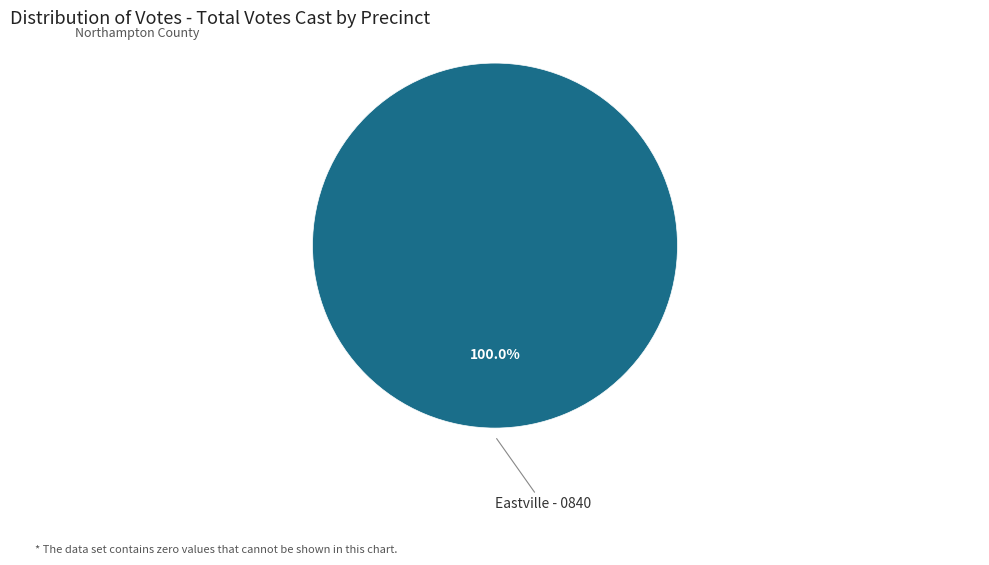

Is there a majority slice in this chart?

Yes